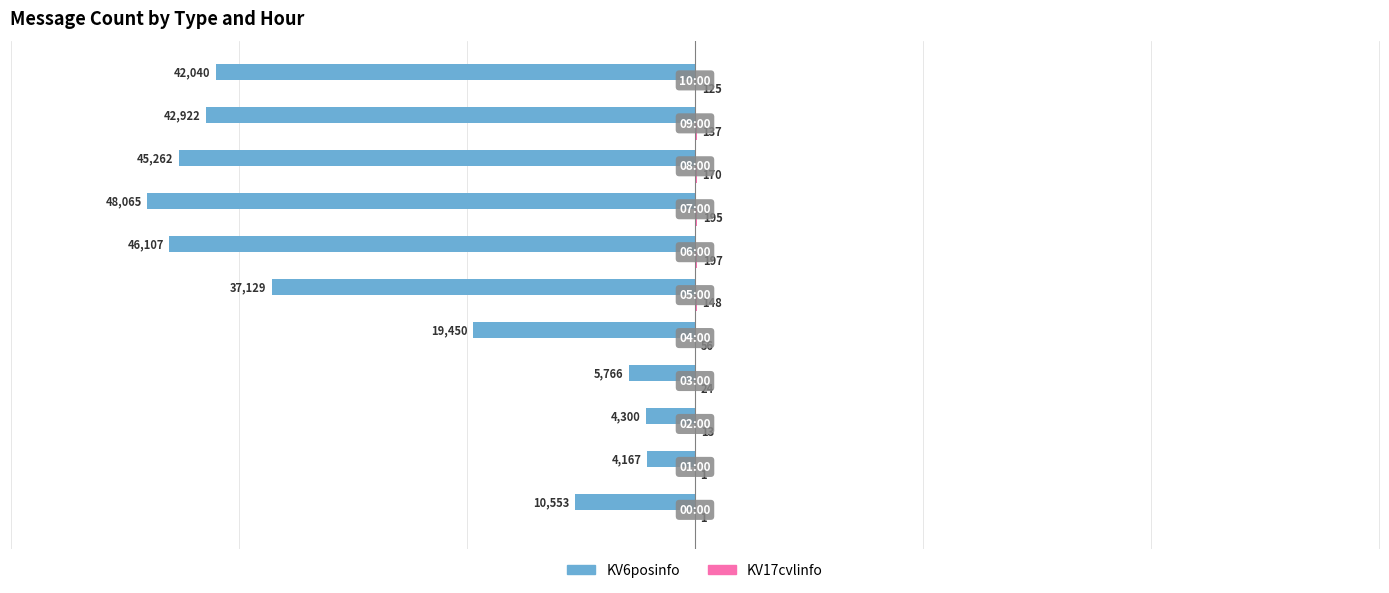

What is the sum of all KV6posinfo values?

-305761